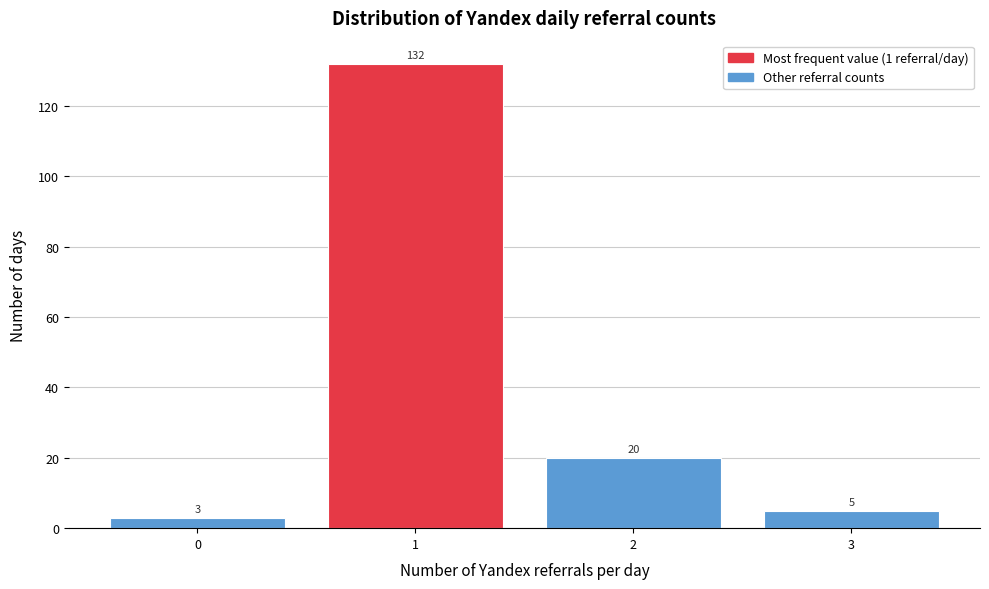

How tall is the bar that spans -0.5 to 0.5 on the x-axis?

3